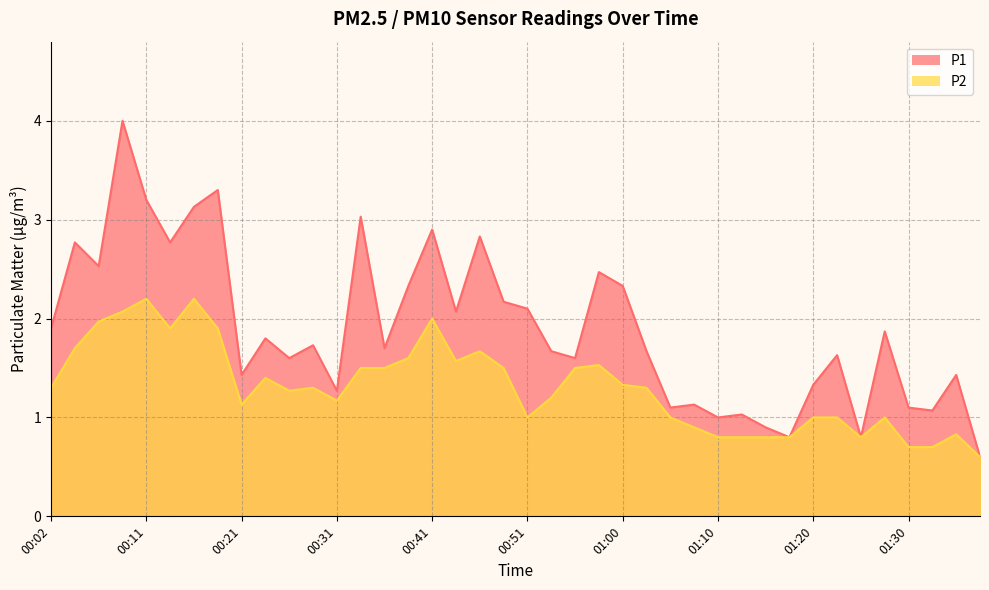

What are all the series names shown in the legend?

P1, P2